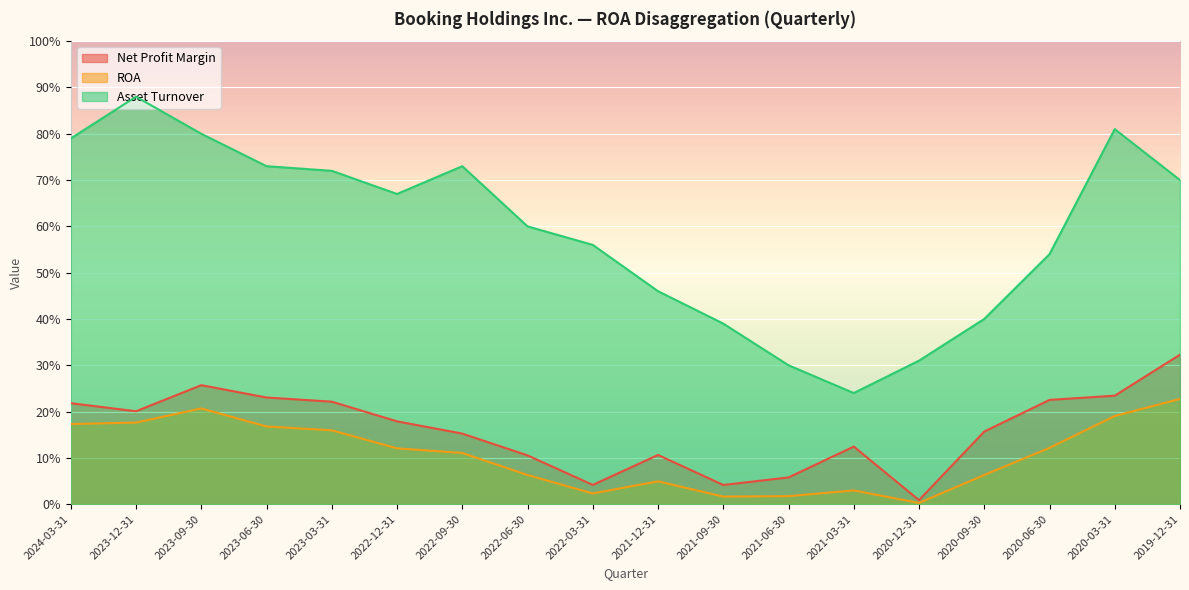

At which label does Net Profit Margin reach its minimum?

2020-12-31